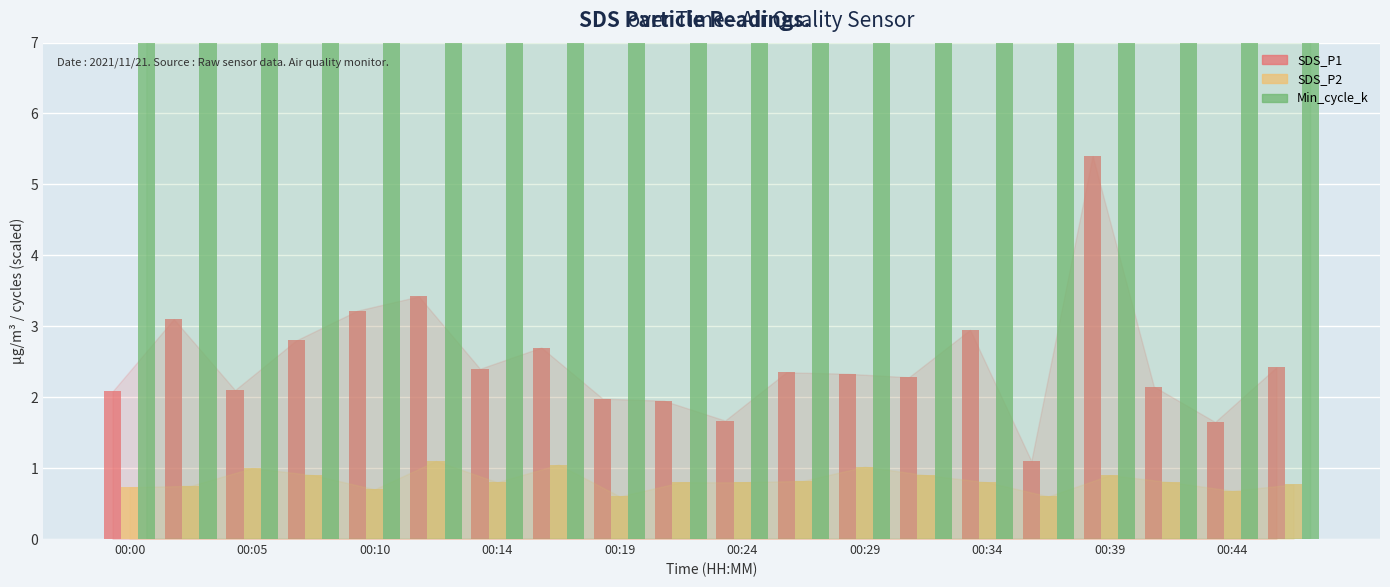

What are all the series names shown in the legend?

SDS_P1, SDS_P2, Min_cycle_k